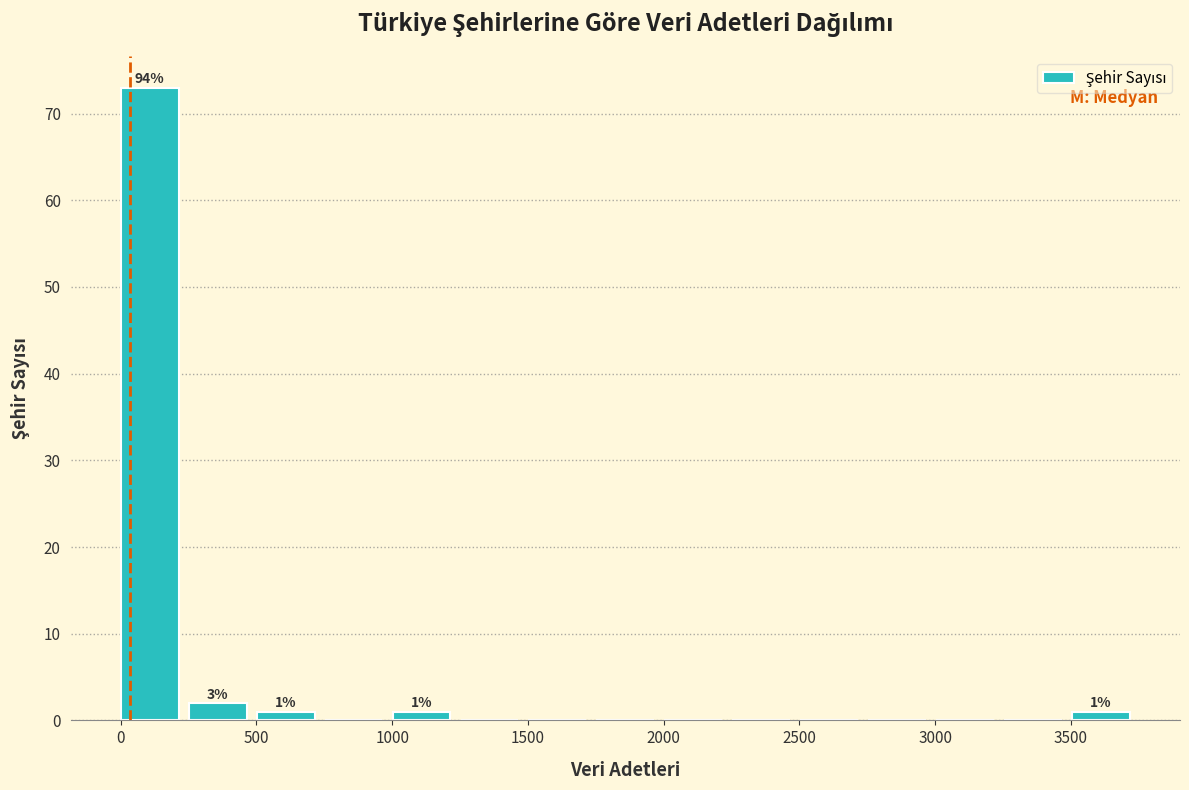

Which range on the x-axis has the tallest bar?

0 to 250